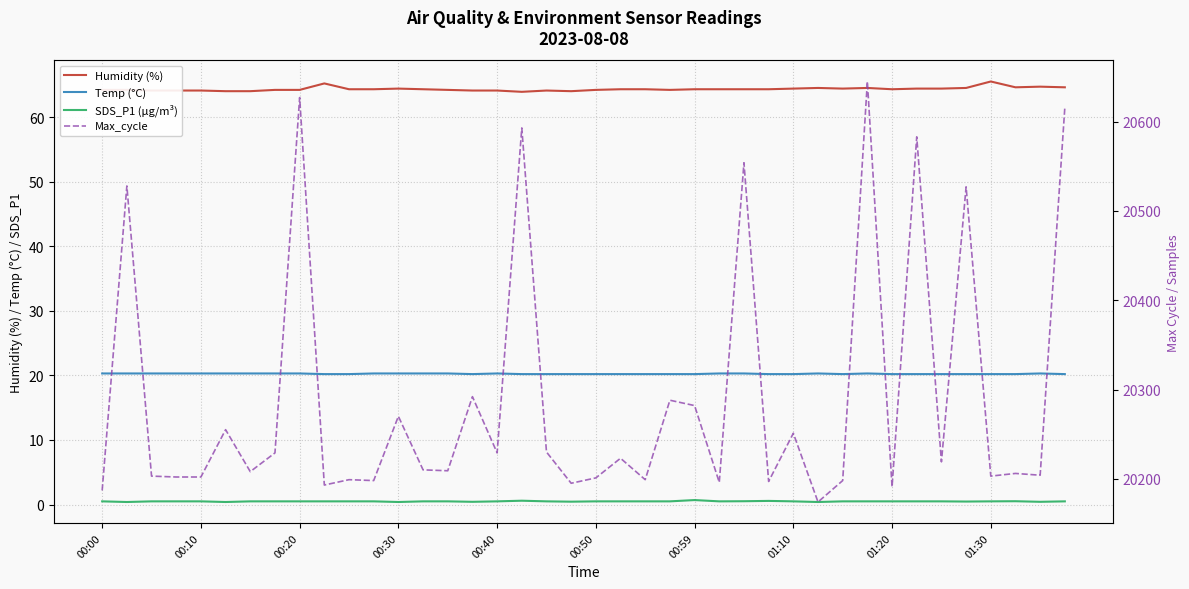

What is the highest value of the Humidity (%) series?

65.5